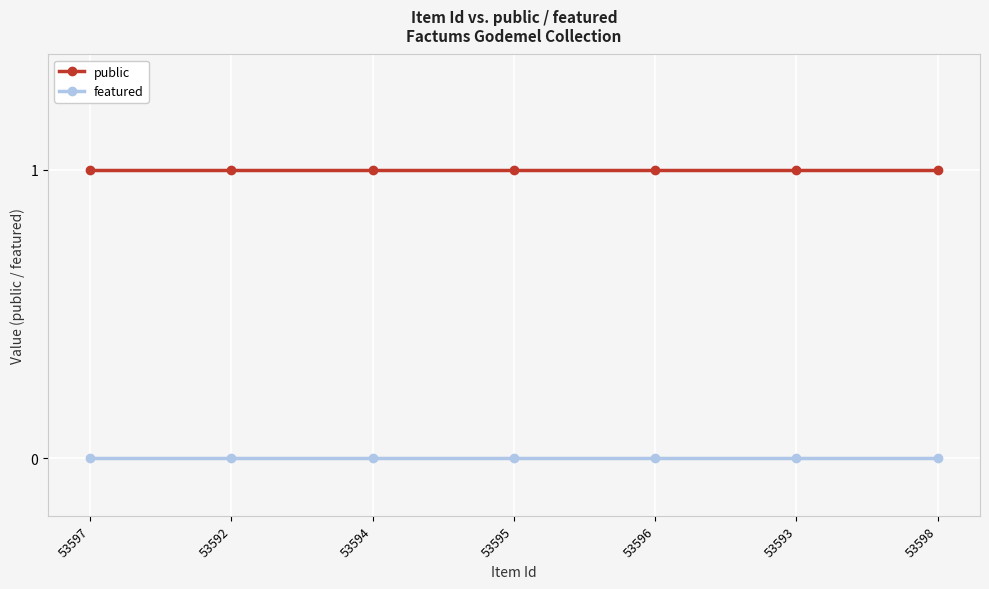

What is the label of the 4th point from the right?

53595